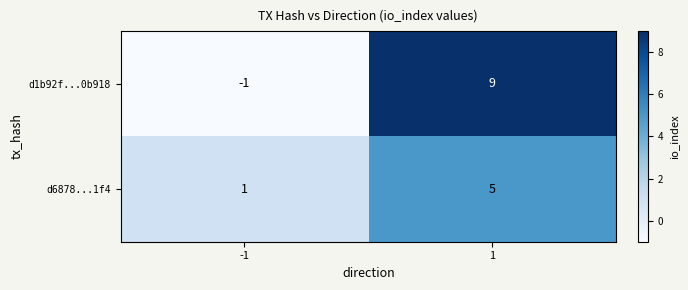

The value of d6878...1f4 at 1 is 5. True or false?

True